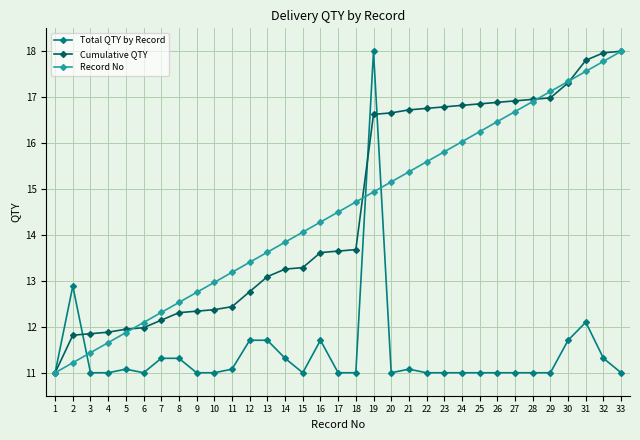

The Cumulative QTY series shows 5.3 at 33. True or false?

False